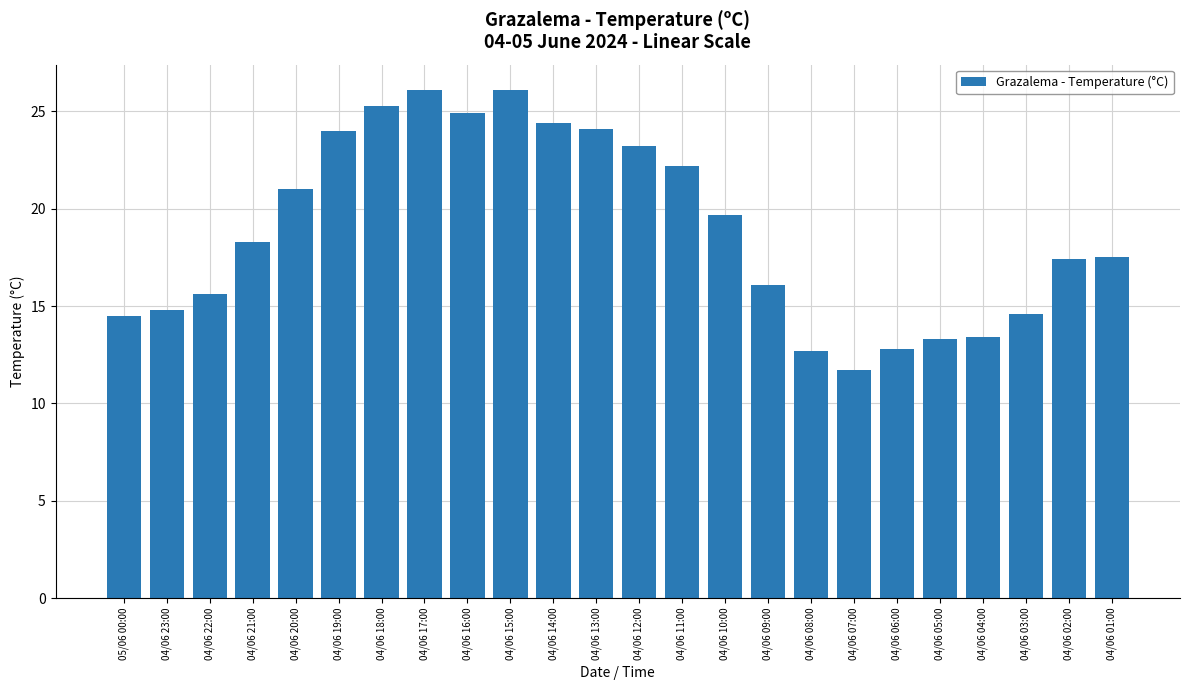

Which category has the lowest value across all series?

04/06 07:00